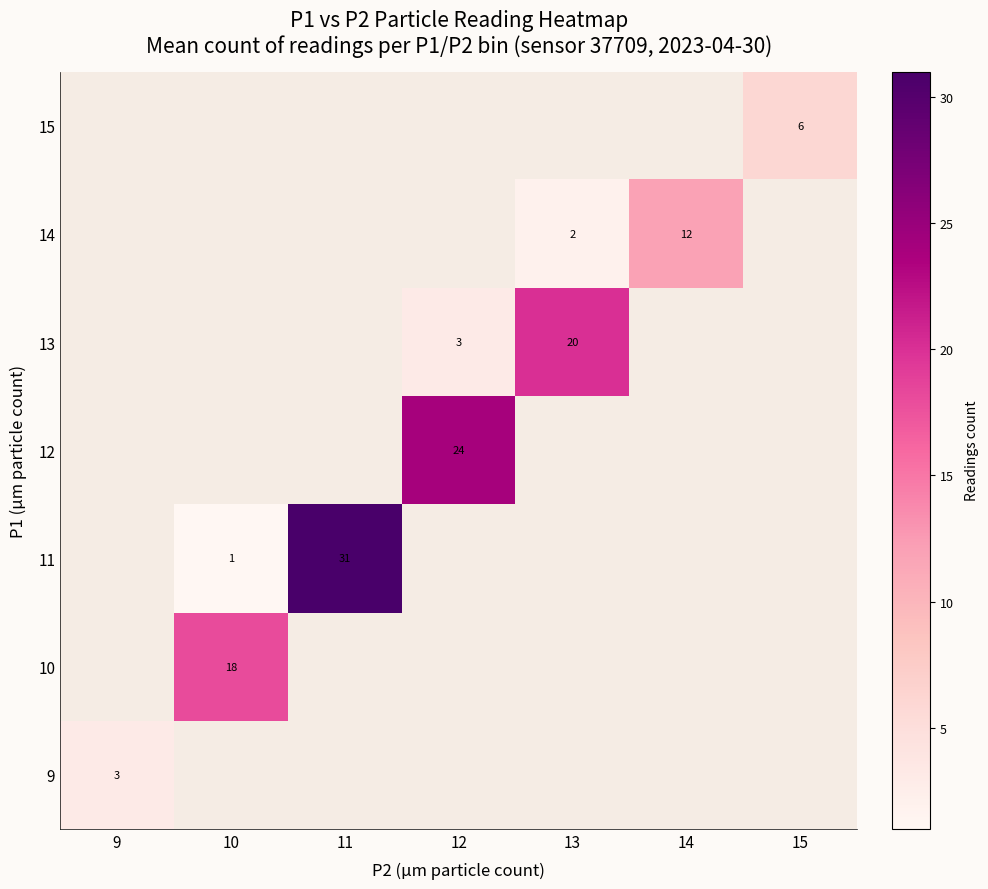

The value of 10 at 10 is 5. True or false?

False